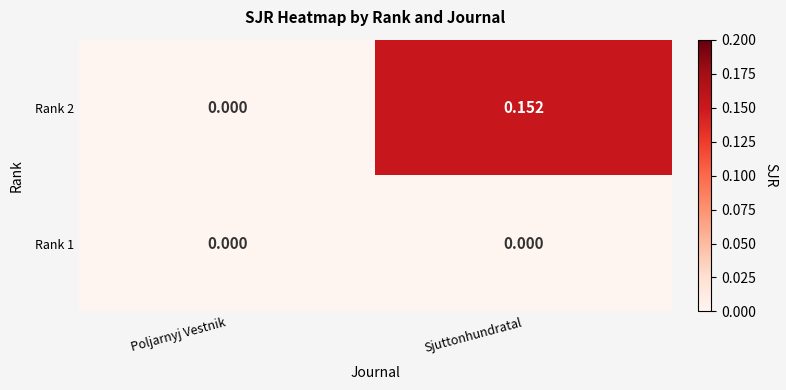

Which series has the largest total across all categories?

Rank 2